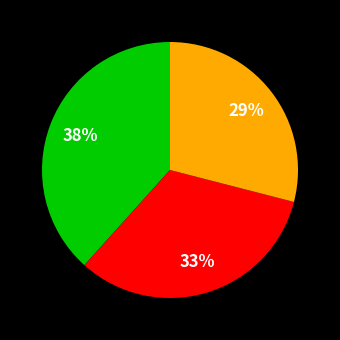

Is there any slice that represents more than half of the pie?

No